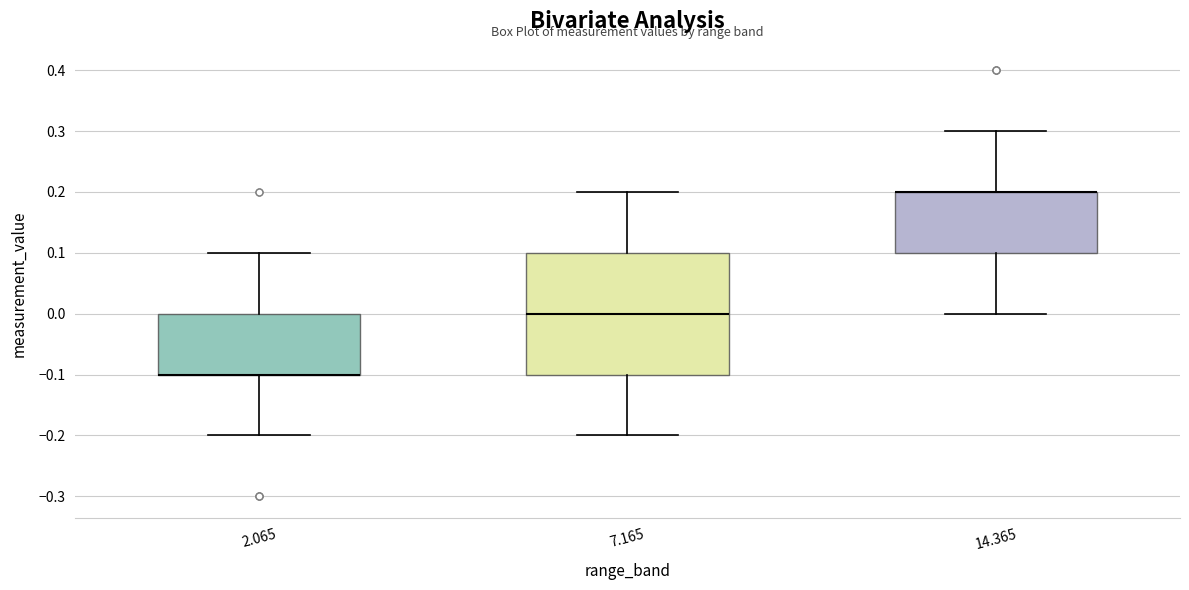

Where does the lower whisker of the box at x = 14.365 end on the y-axis? The values are not printed on the chart, so give them approximately, as read against the axis.

0.0